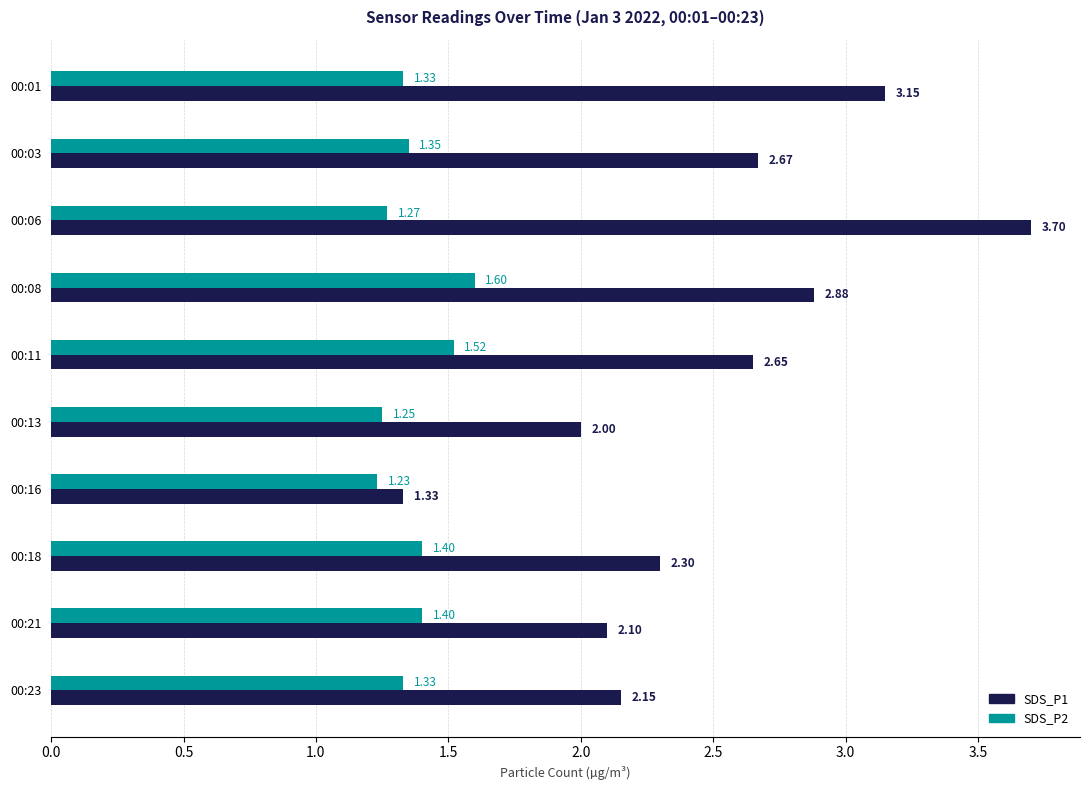

What is the difference between the highest and lowest values at 00:06?

2.4